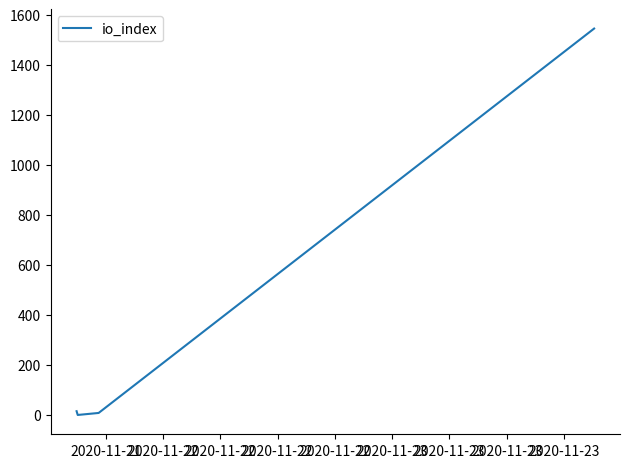

What is the greatest value displayed?

1545